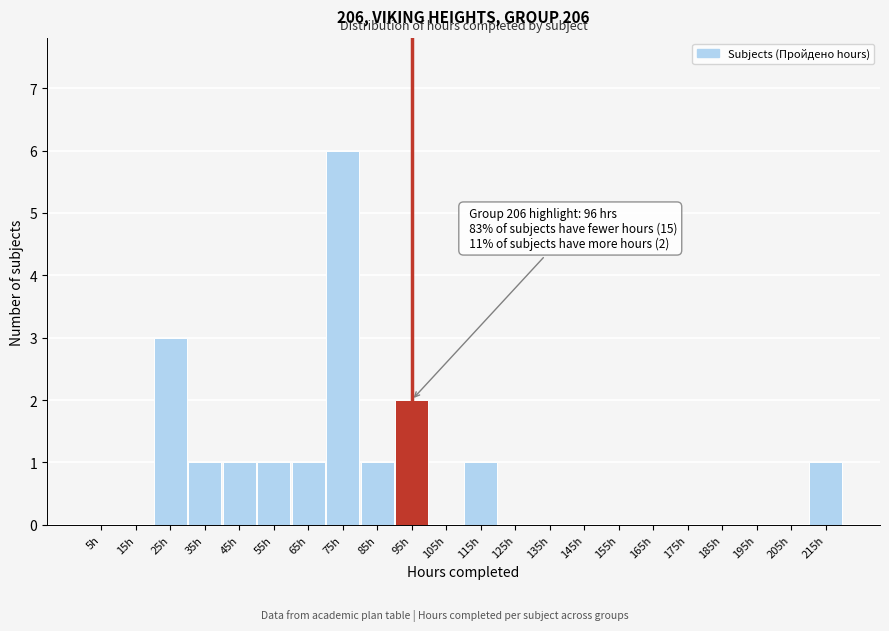

Which range on the x-axis has the tallest bar?

70 to 80